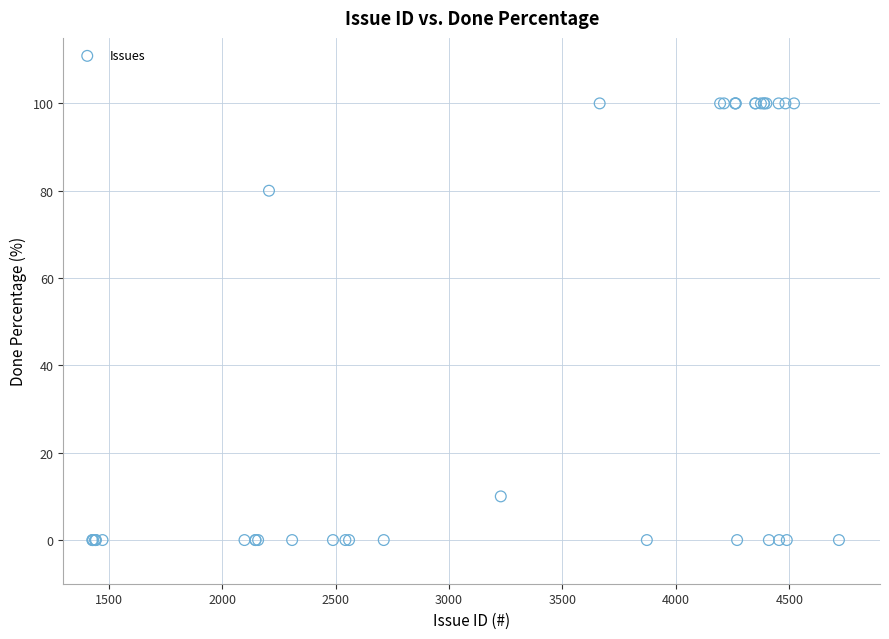

What Y value in the scatter plot is closest to 50?

80